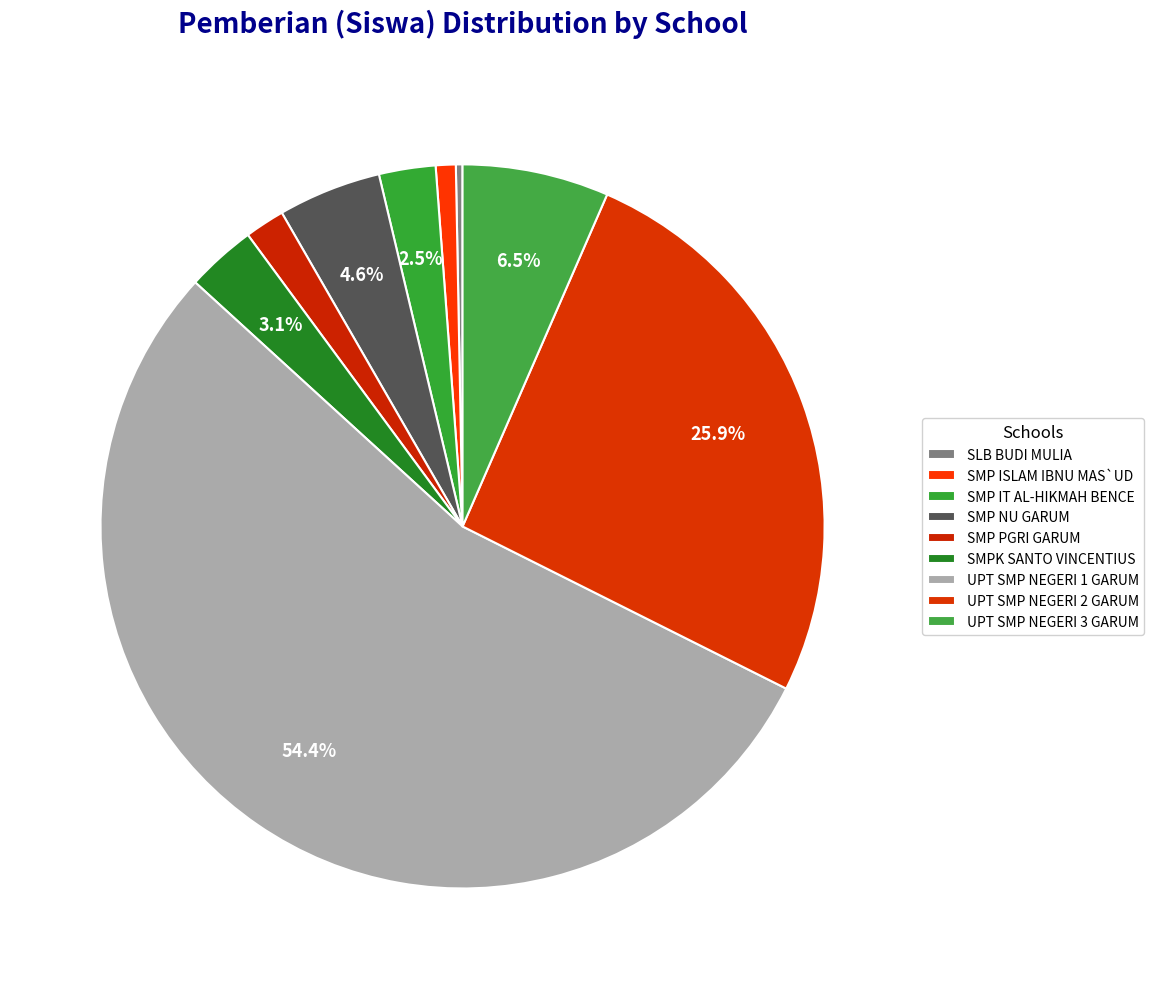

What is the largest slice in the pie chart?

UPT SMP NEGERI 1 GARUM